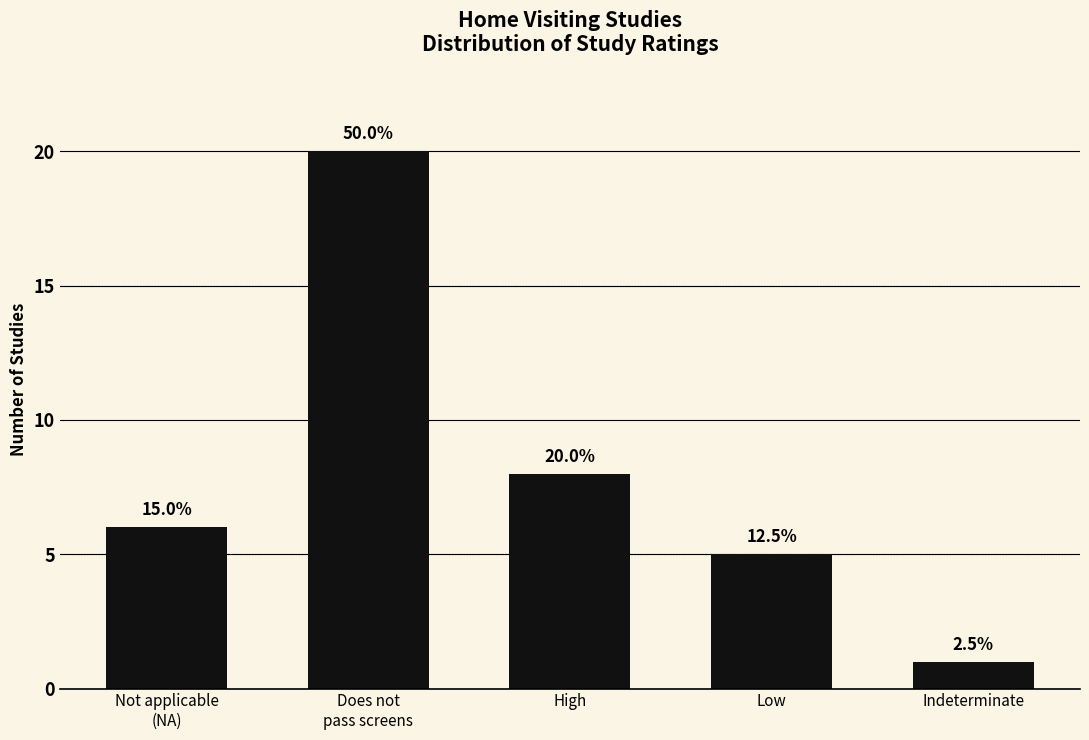

Does the chart contain any negative values?

No